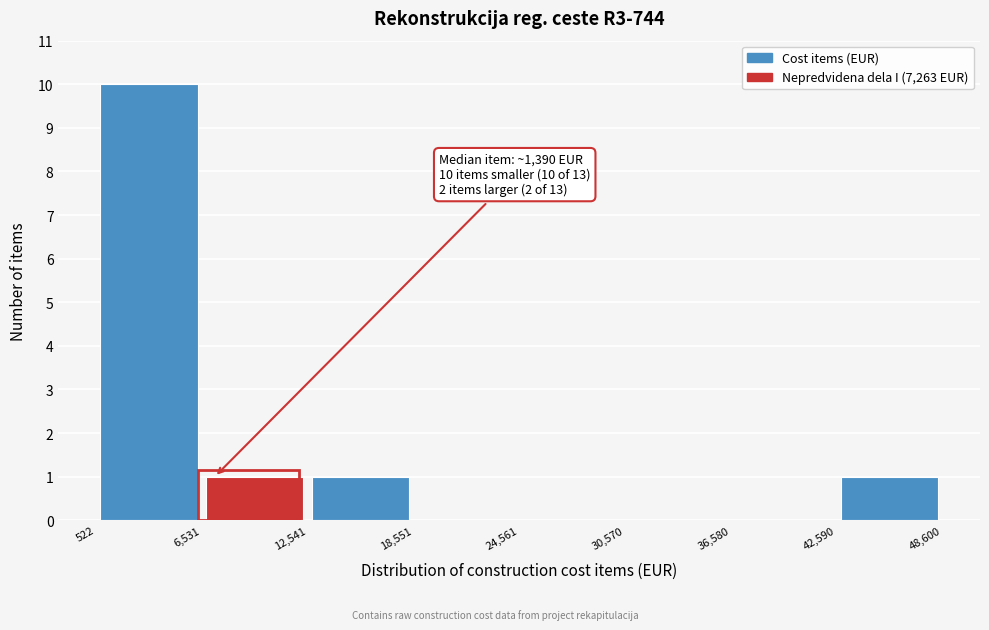

Over which range of the x-axis is the bar tallest?

522 to 6,531